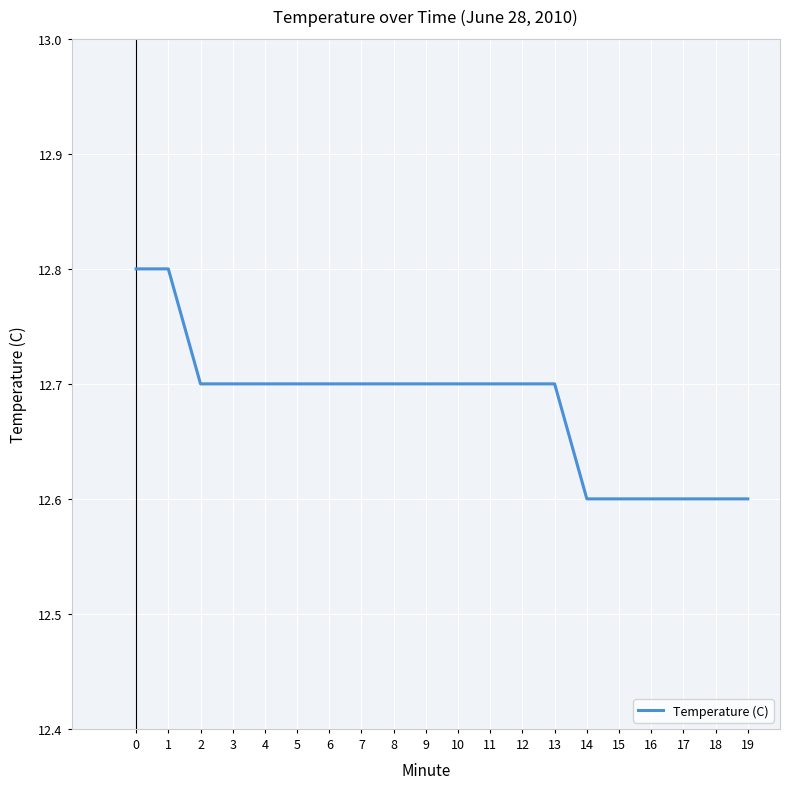

True or false: the data shows 7.9 at 4.

False